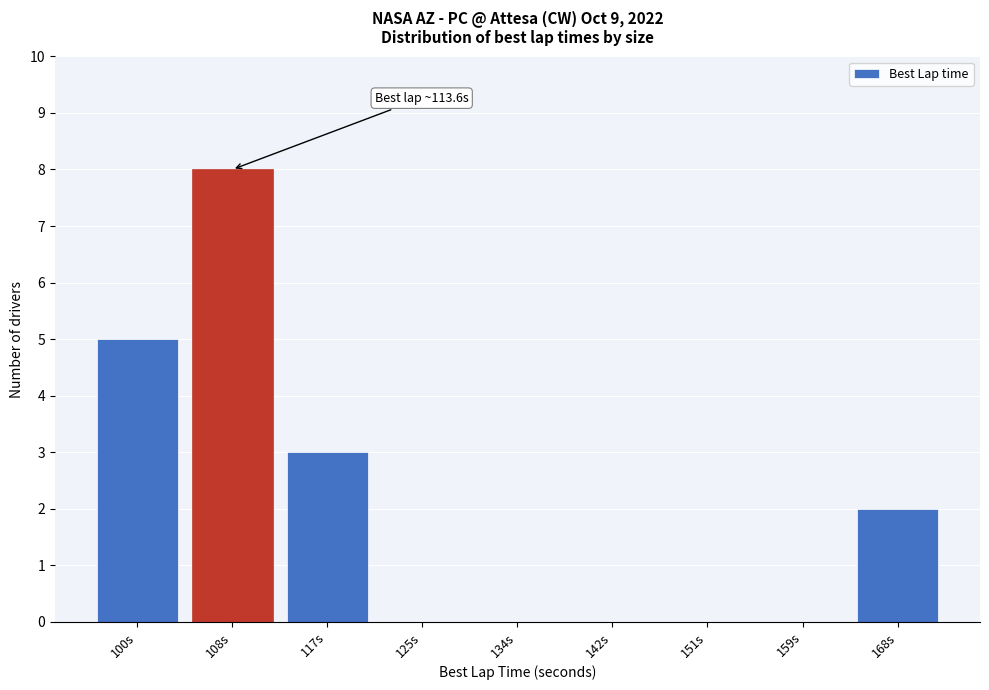

Reading left to right, list all the values displayed in this chart.

100s=5	108s=8	117s=3	125s=0	134s=0	142s=0	151s=0	159s=0	168s=2